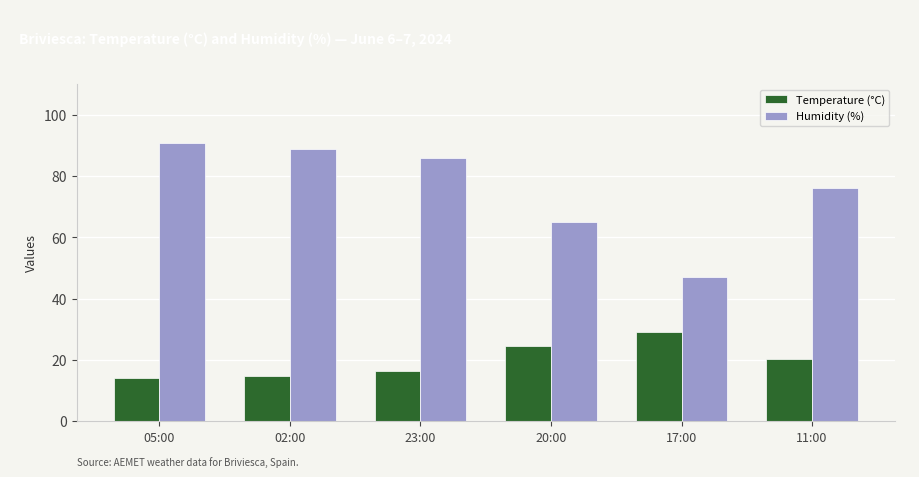

Between 23:00 and 17:00, which series saw the biggest shift?

Humidity (%)